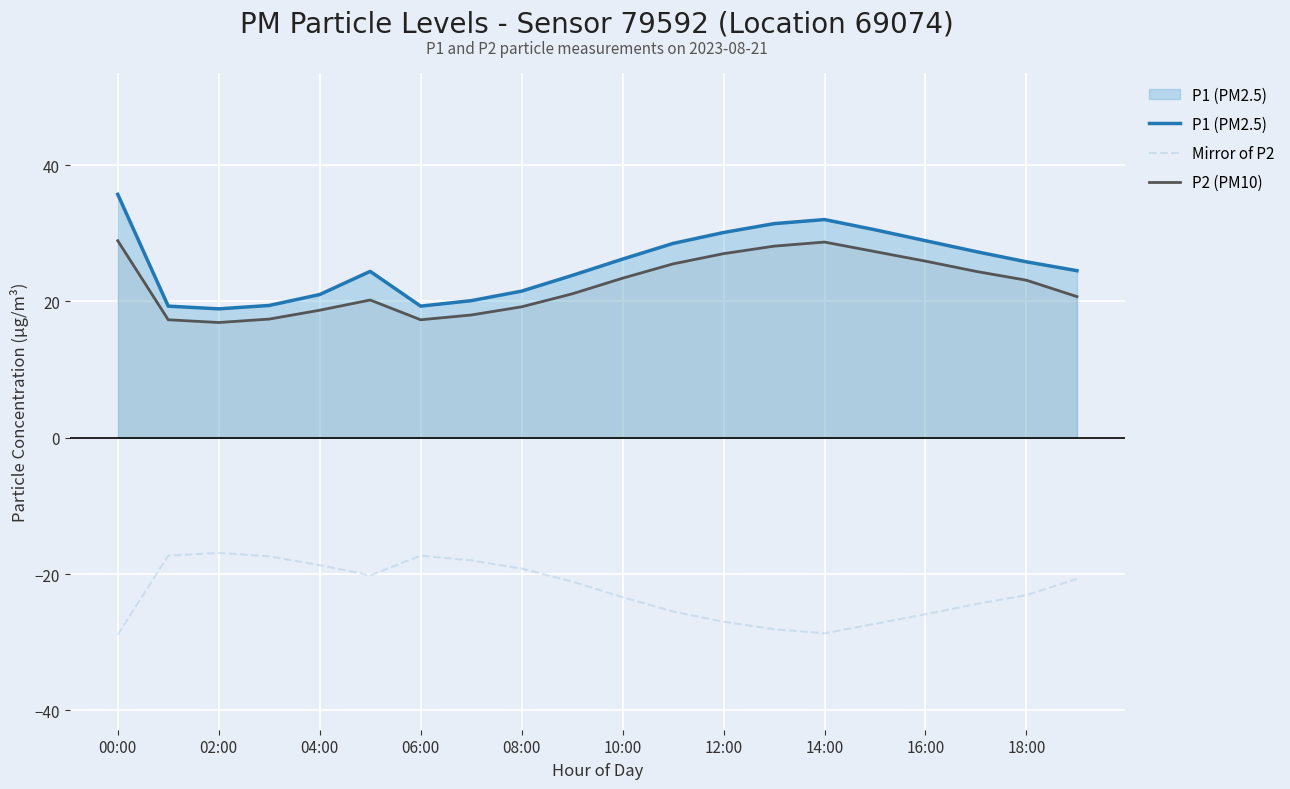

Reading left to right, list all the values displayed in this chart.

P1 (PM2.5): 35.7	19.3	18.9	19.4	21.0	24.4	19.3	20.1	21.5	23.8	26.2	28.5	30.1	31.4	32.0	30.5	28.9	27.3	25.8	24.5
Mirror of P2: -28.9	-17.3	-16.9	-17.4	-18.7	-20.2	-17.3	-18.0	-19.2	-21.1	-23.4	-25.5	-27.0	-28.1	-28.7	-27.3	-25.9	-24.4	-23.1	-20.7
P2 (PM10): 28.9	17.3	16.9	17.4	18.7	20.2	17.3	18.0	19.2	21.1	23.4	25.5	27.0	28.1	28.7	27.3	25.9	24.4	23.1	20.7